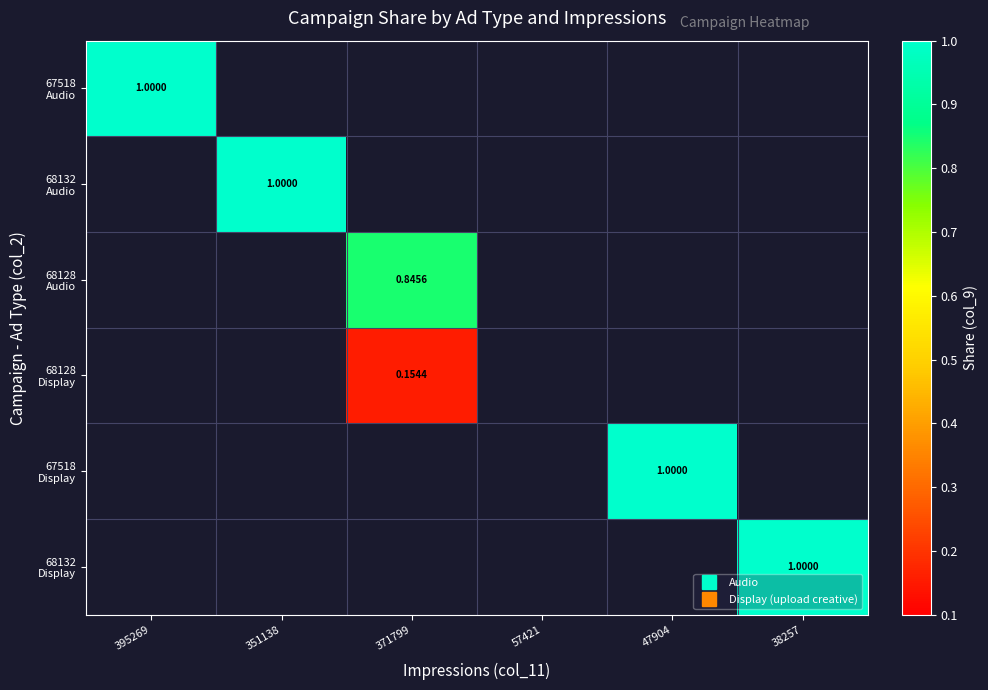

What is the greatest value displayed?

1.0